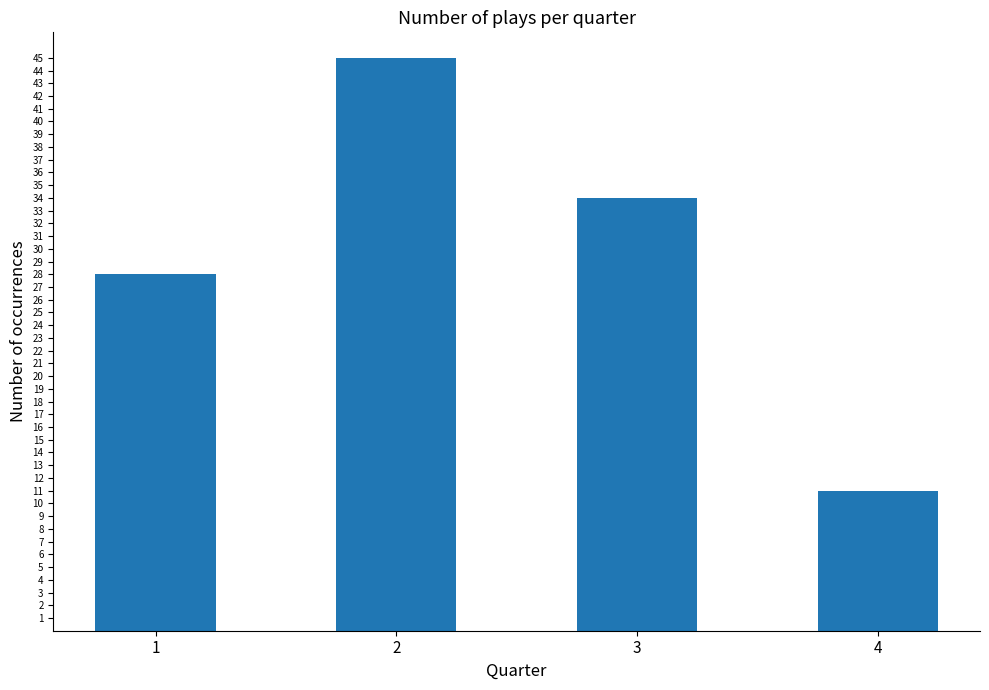

Reading left to right, extract all data points from this chart.

28	45	34	11